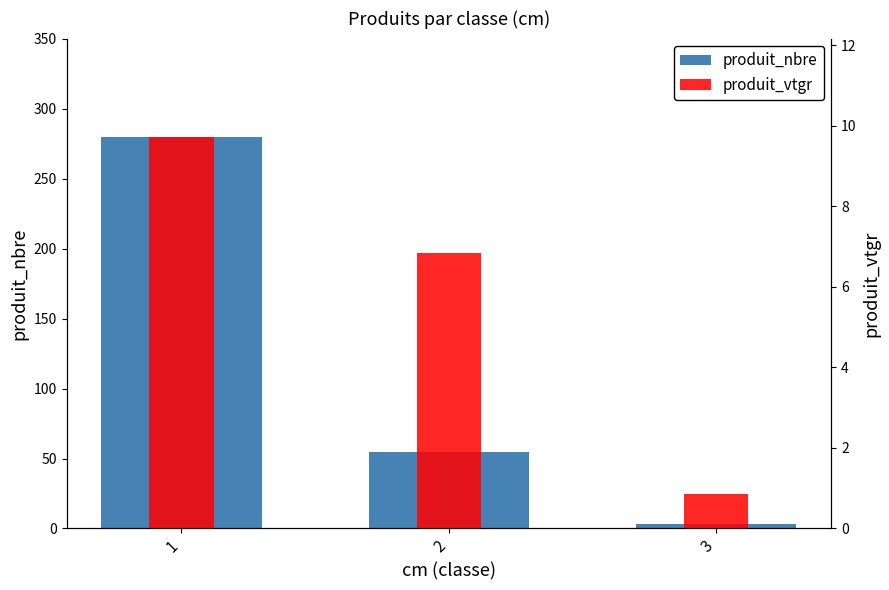

Where is produit_vtgr nearest to the value 5?

2